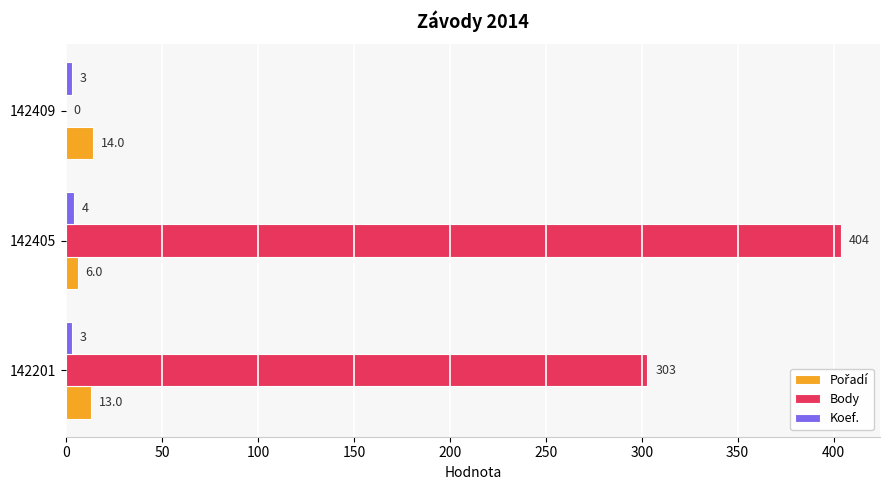

Is it true that Body equals 0 at 142409?

True